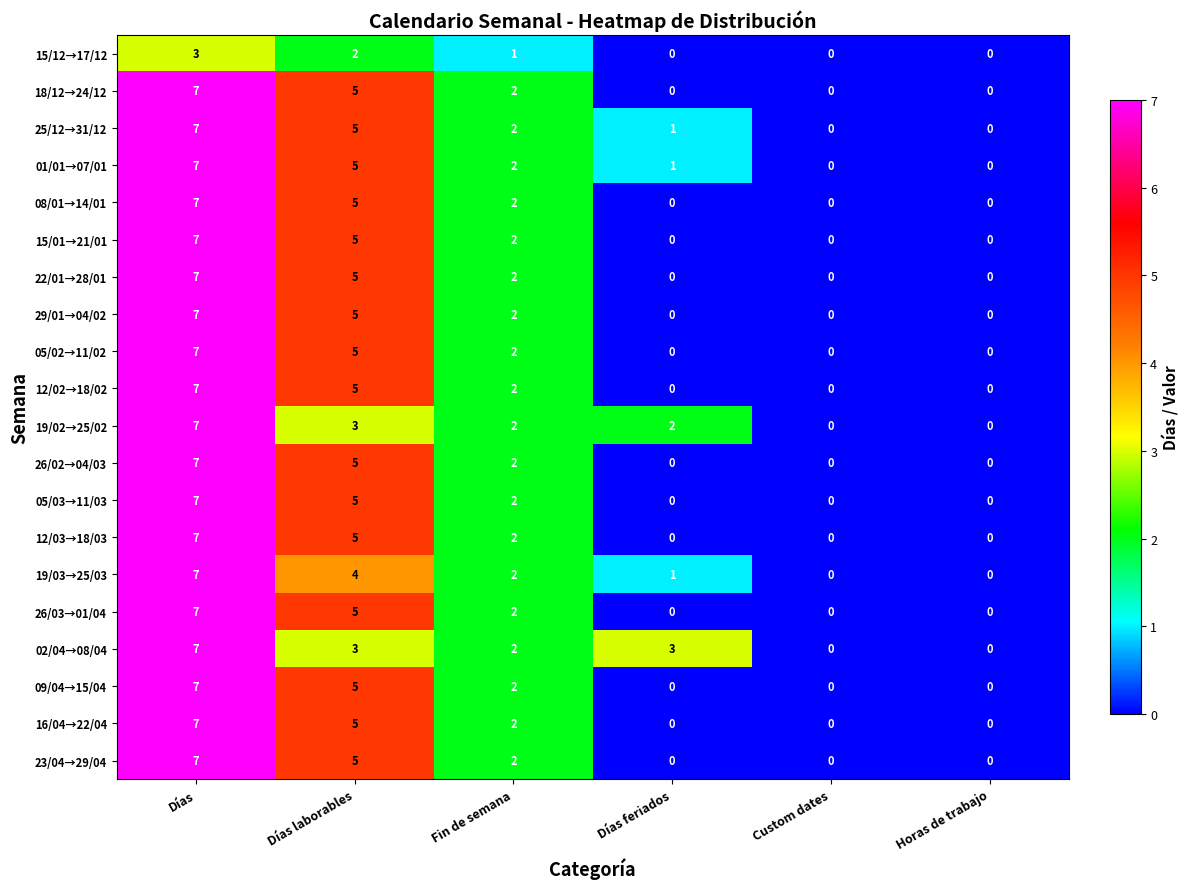

Which series changed the most between Días feriados and Custom dates?

02/04→08/04